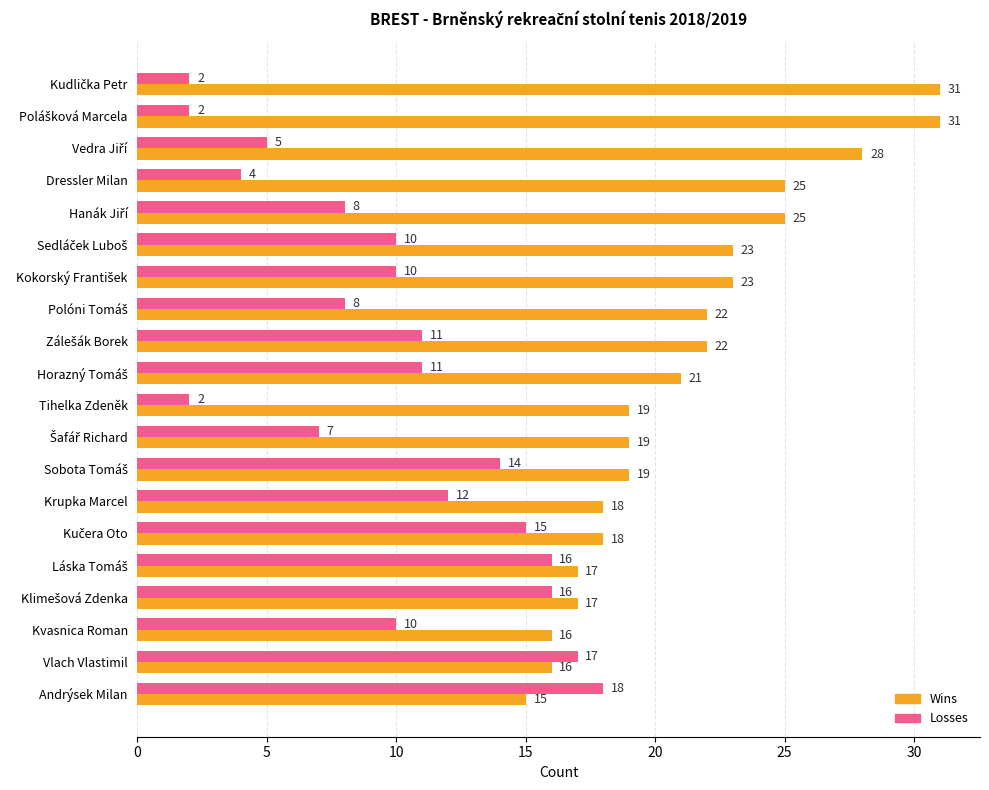

At which label does Wins reach its minimum?

Andrýsek Milan